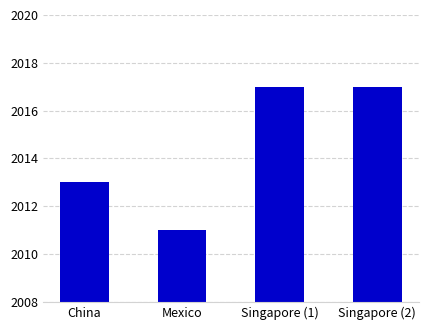

Reading left to right, transcribe all the data shown in this chart.

China=2013	Mexico=2011	Singapore (1)=2017	Singapore (2)=2017